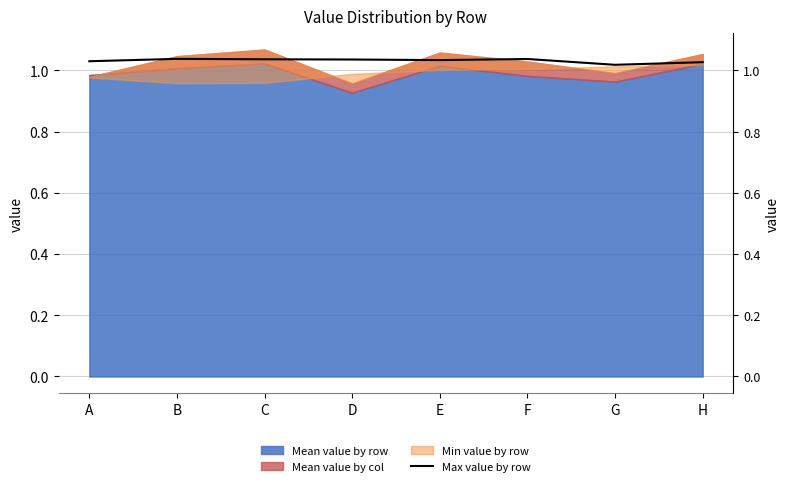

Is it true that the value at F is 1.0?

True